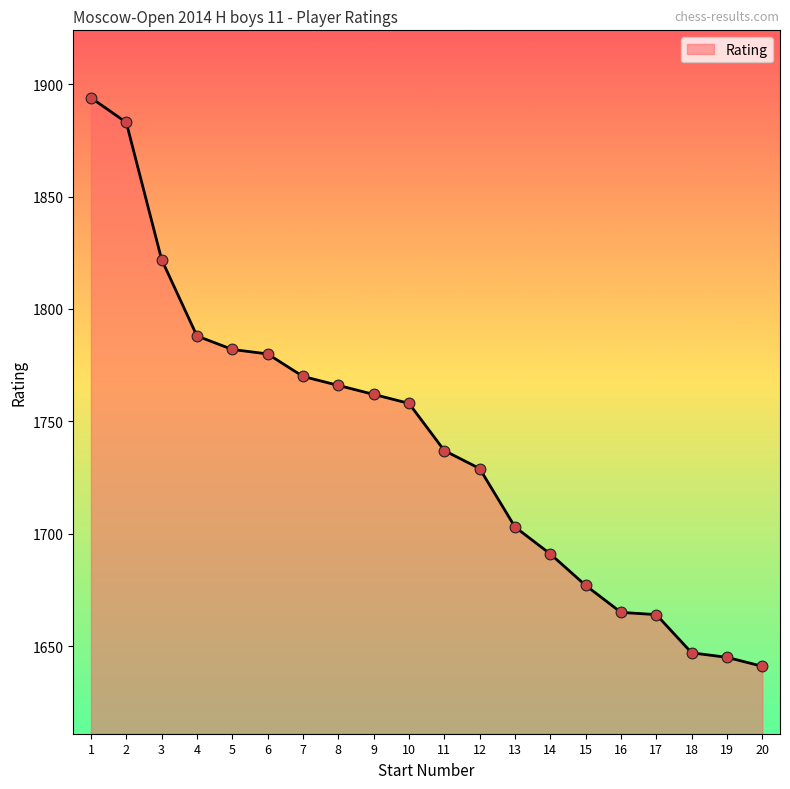

Approximately how many times larger is the value at 3 compared to 6?

1.0